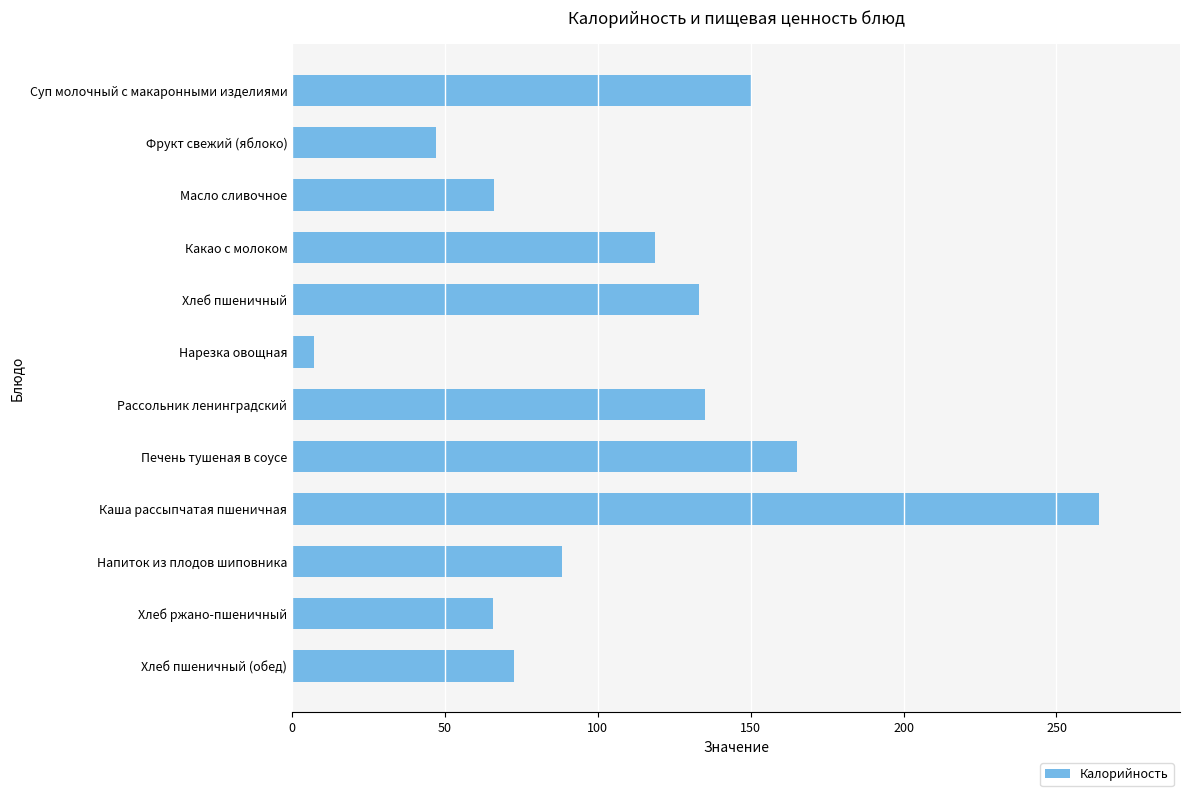

At which category does the chart reach its minimum across all series?

Нарезка овощная